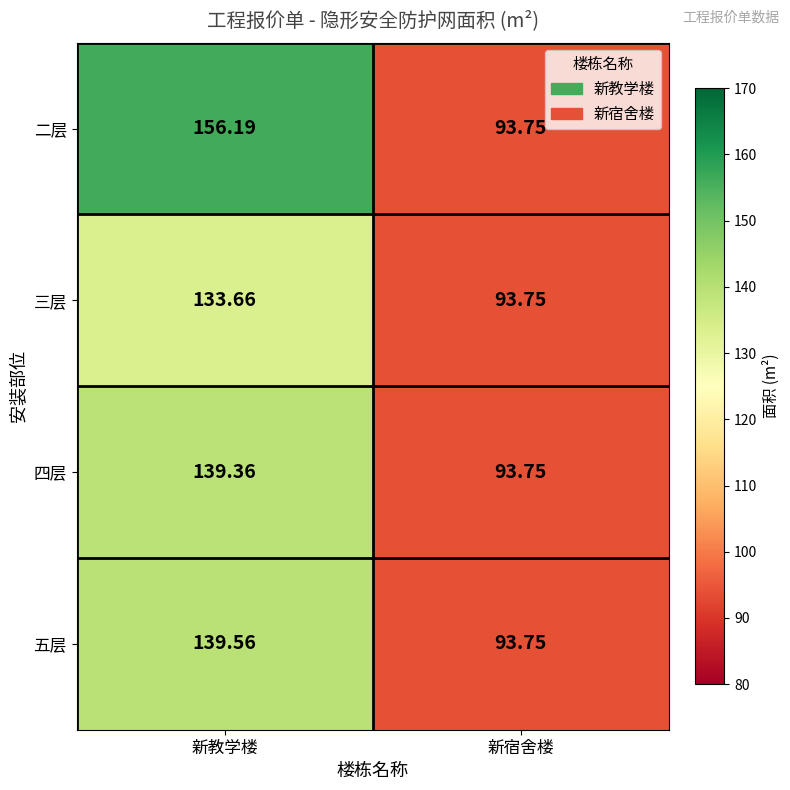

Is the value of 四层 at 新教学楼 greater than the value of 三层 at 新教学楼?

Yes